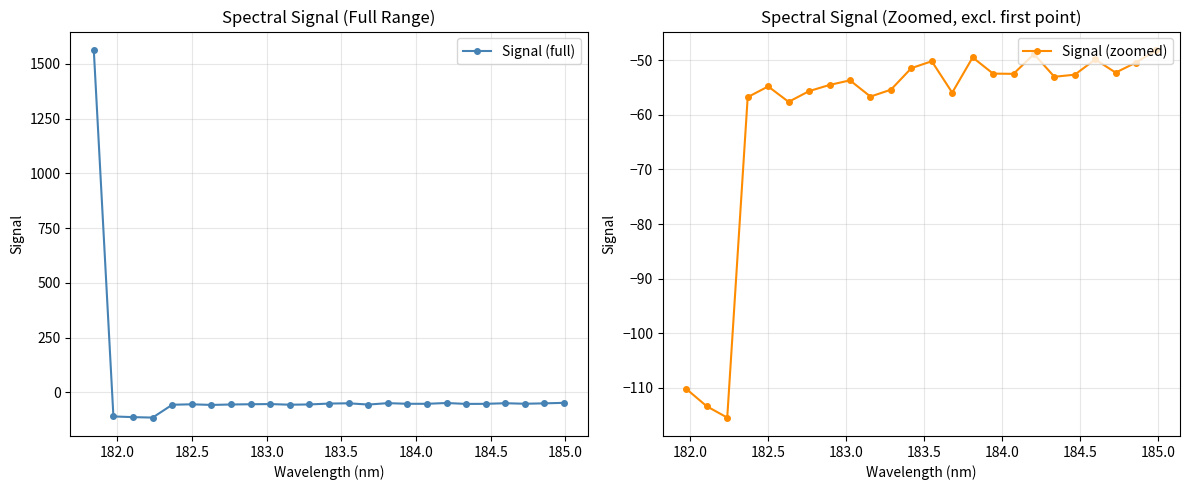

What is the lowest value of the Signal (full) series?

-115.5